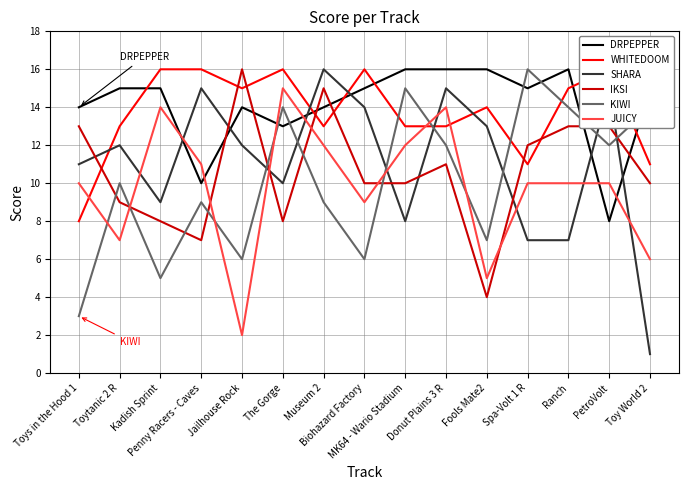

Which series changed the most between Museum 2 and Biohazard Factory?

IKSI